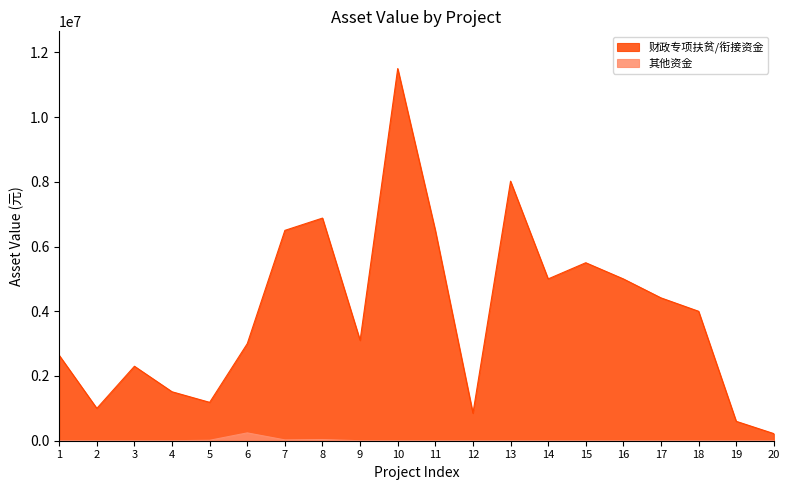

Which series has the largest range (max minus min)?

财政专项扶贫/衔接资金